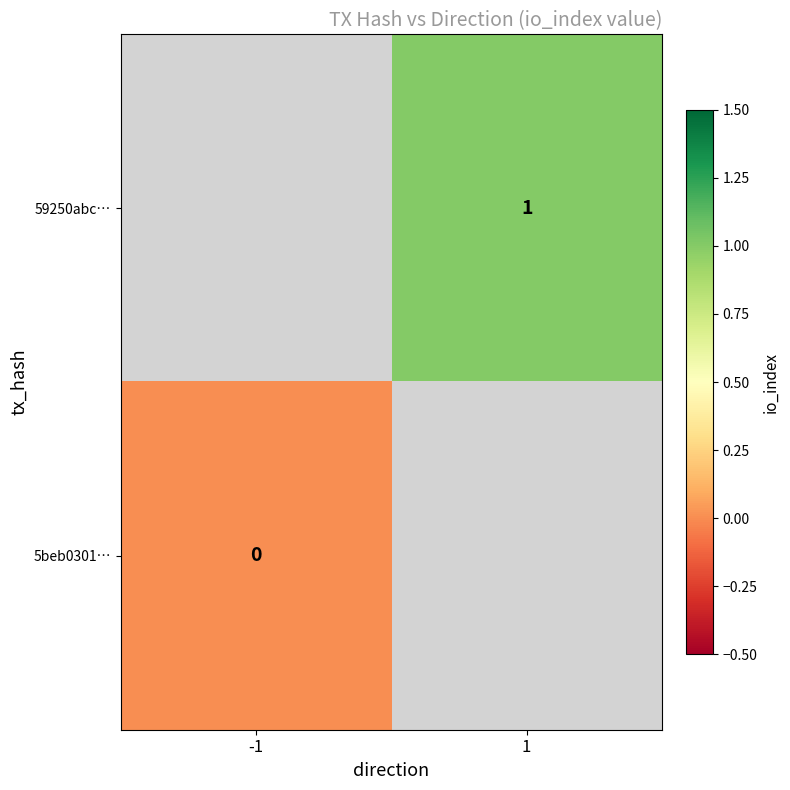

Is it true that 59250abc… equals 1 at 1?

True